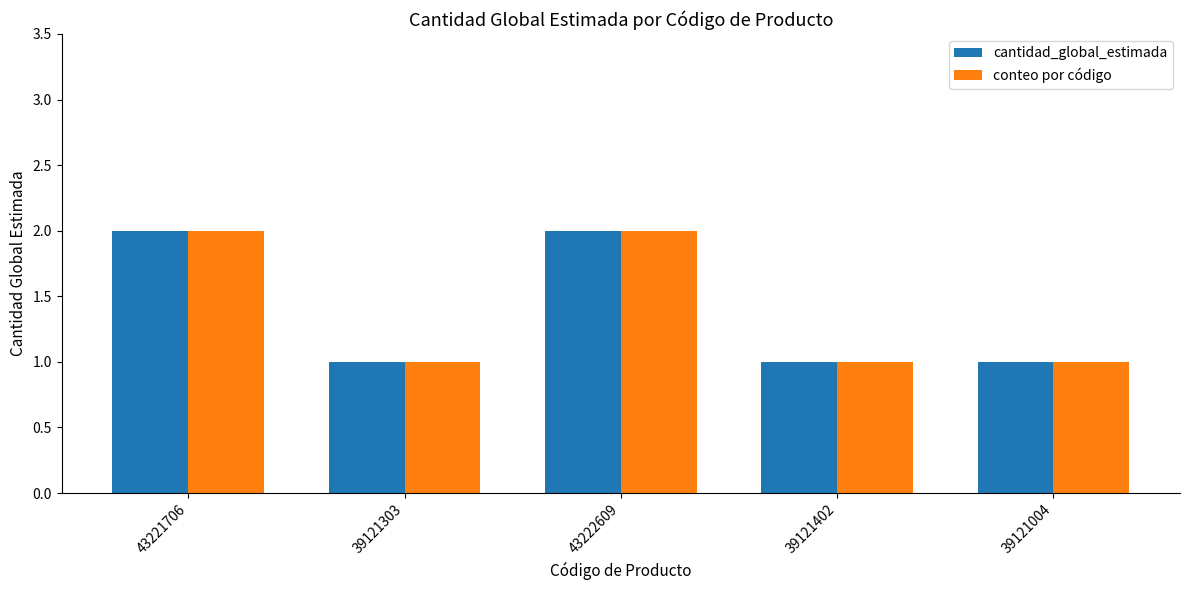

What is the total value across all series at 43222609?

4